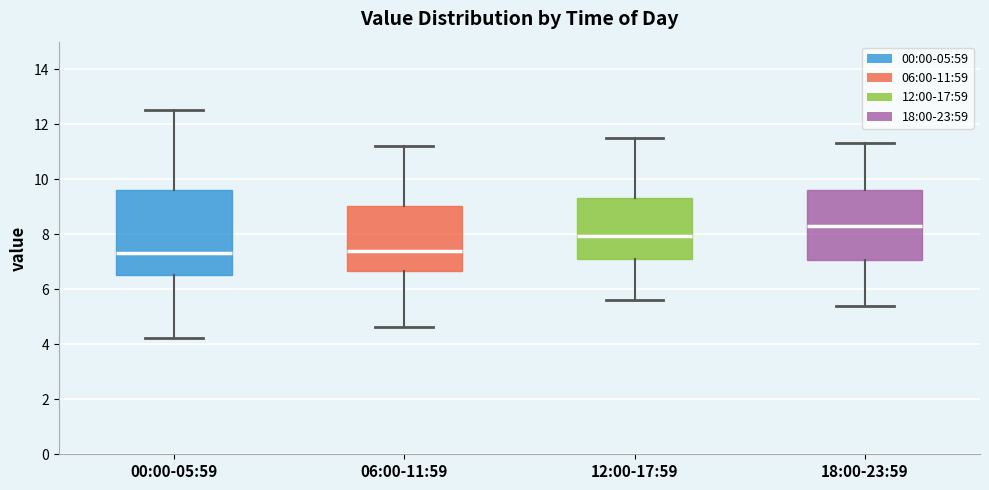

Which box is the tallest, from its lower edge to its upper edge?

00:00-05:59